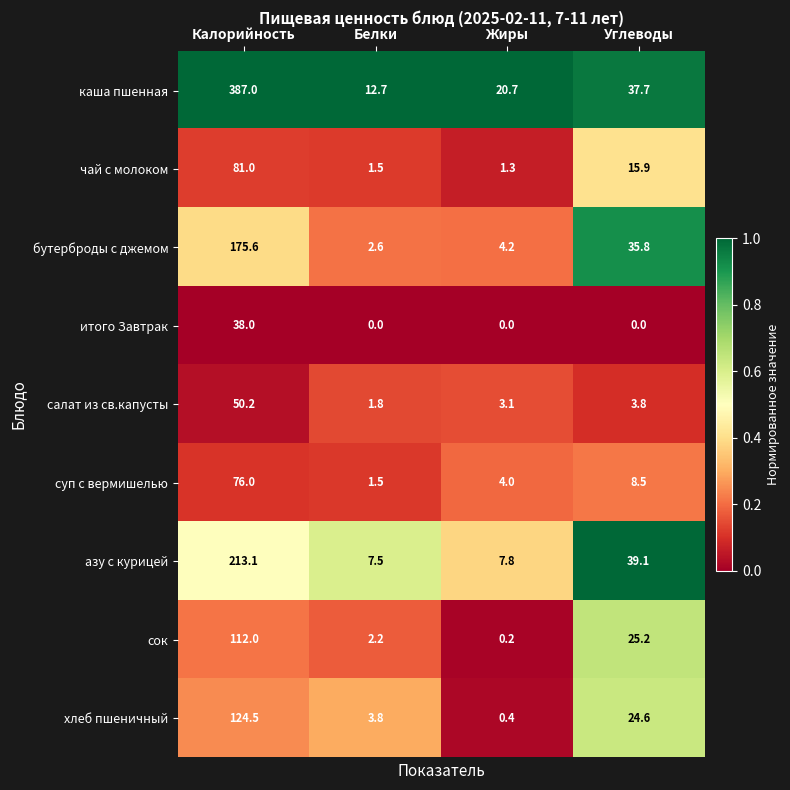

The value of итого Завтрак at Белки is 13.2. True or false?

False